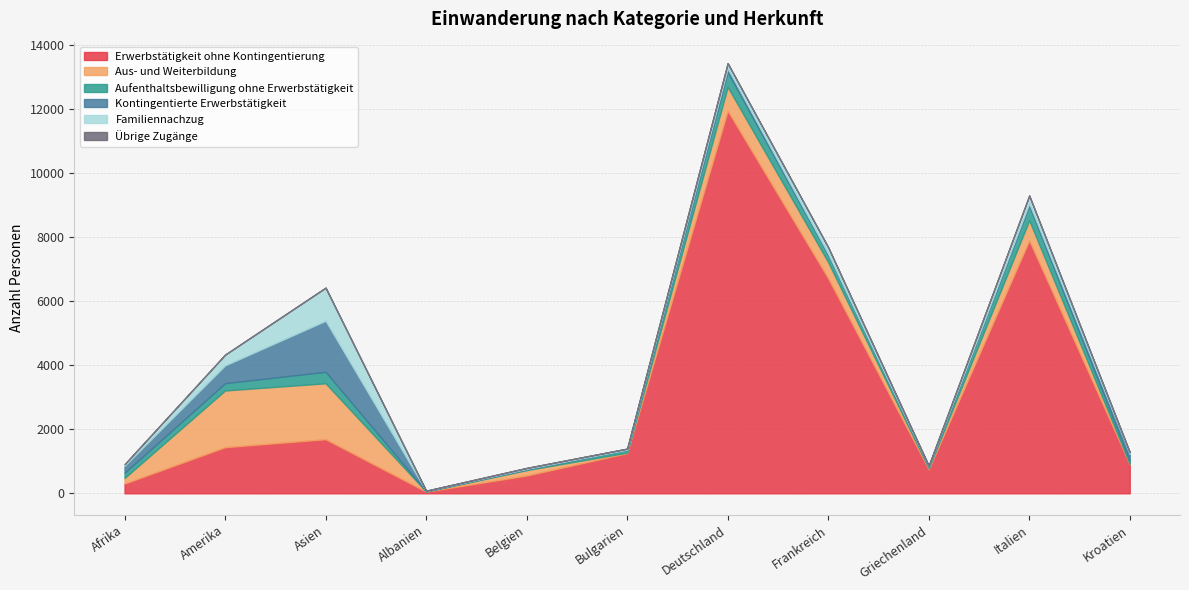

At which label does Kontingentierte Erwerbstätigkeit first exceed 71?

Afrika